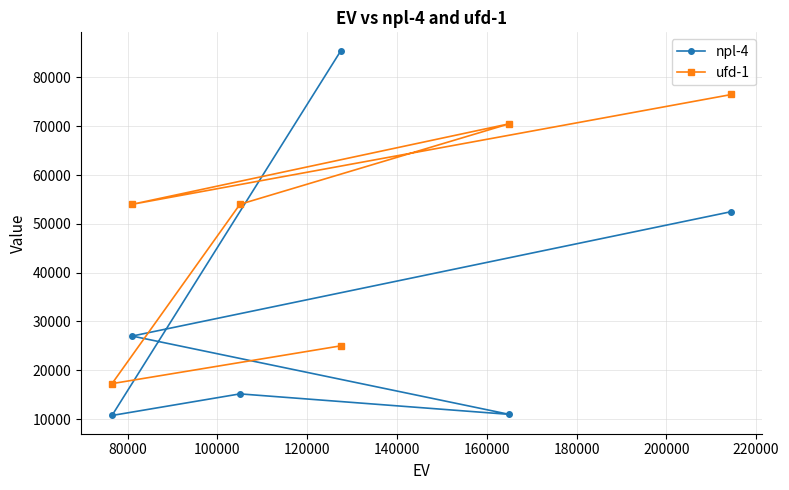

What is the maximum value shown in the chart?

85500